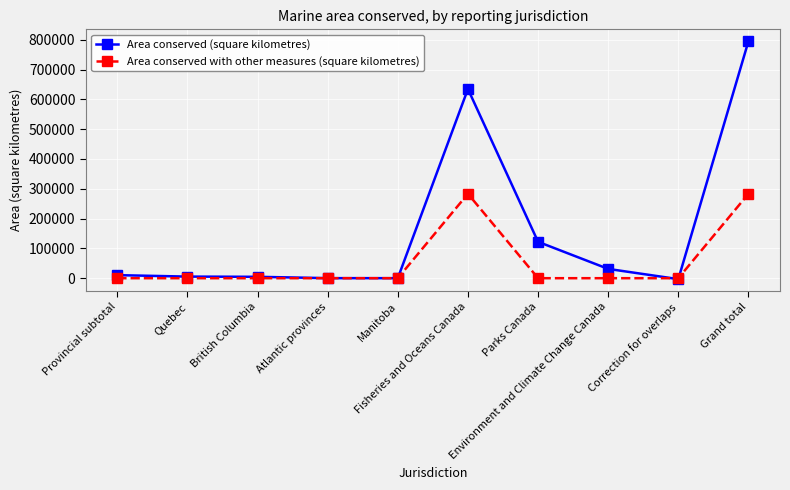

Does the chart display data point markers on the line(s)?

Yes